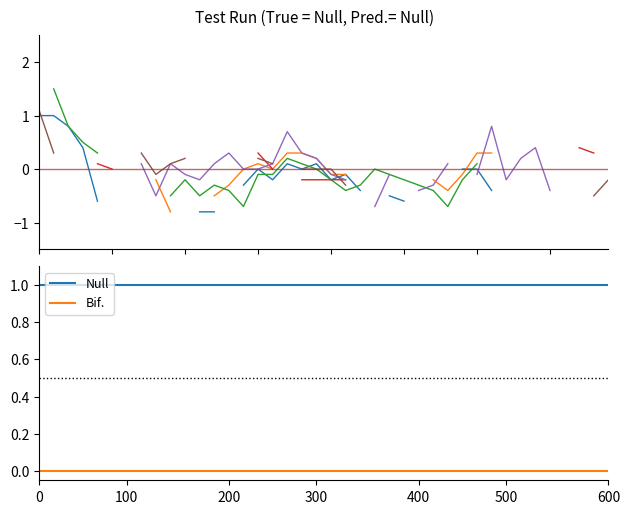

True or false: Null has a value of 1 at 300.

True